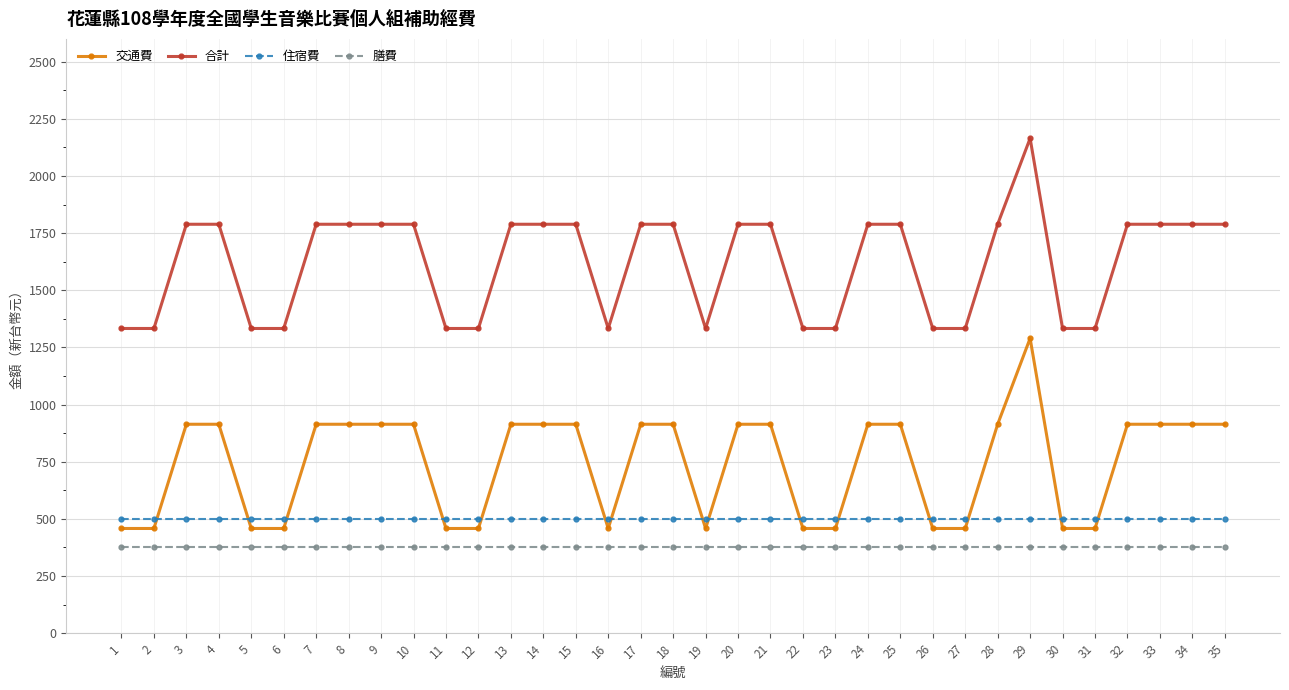

What is the difference between the highest and lowest values at 29?

1790